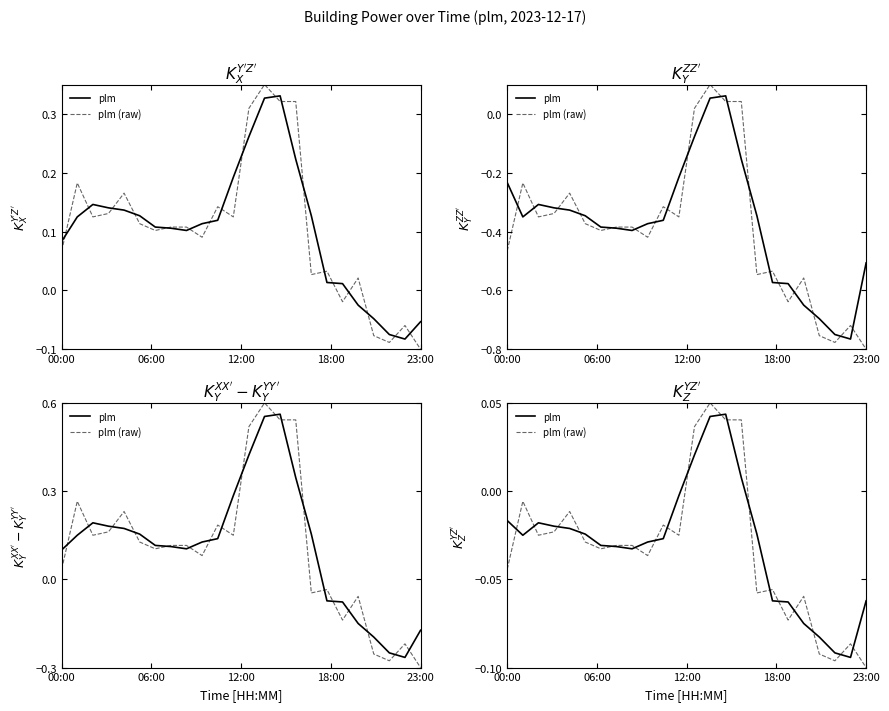

Rank the series by their maximum value, from highest to lowest.

plm (raw), plm